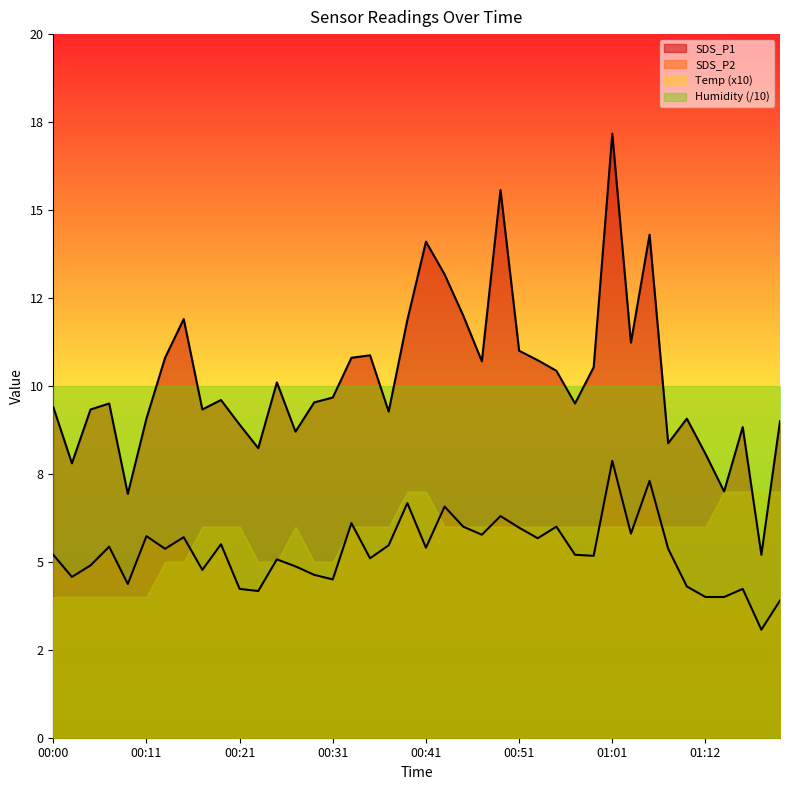

What are all the series names shown in the legend?

SDS_P1, SDS_P2, Temp (x10), Humidity (/10)